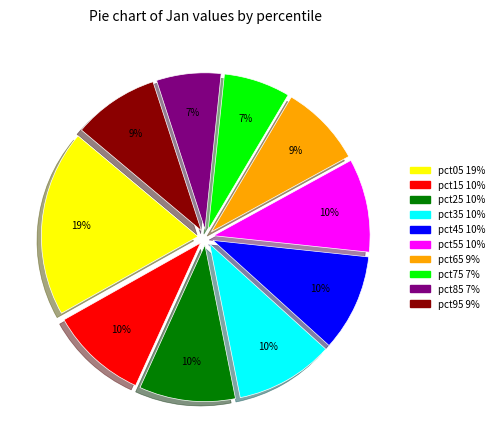

To the nearest percent, what portion does pct25 represent?

10%